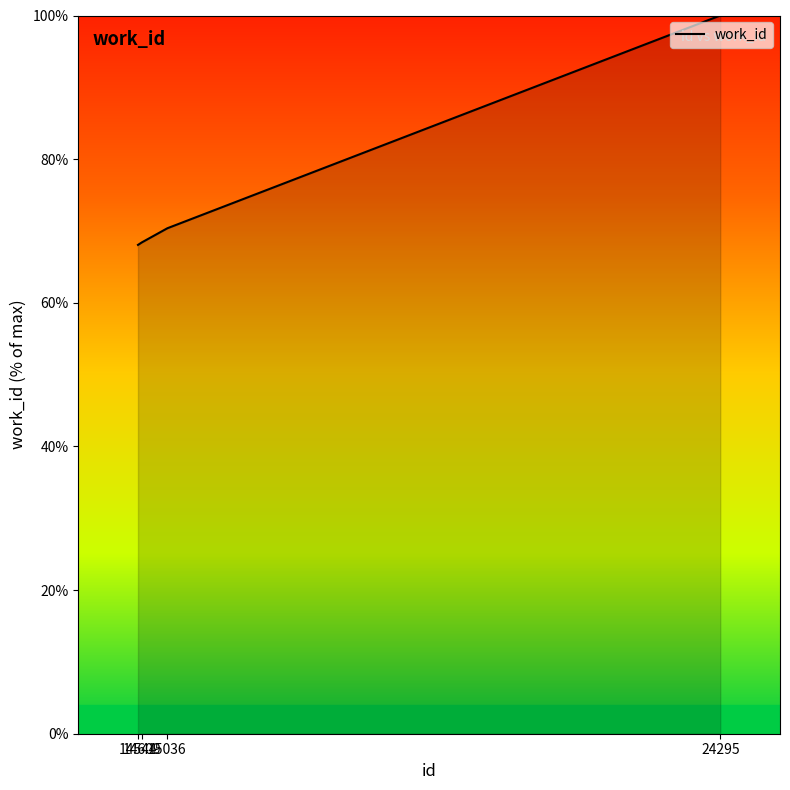

How many series are shown in this chart?

1